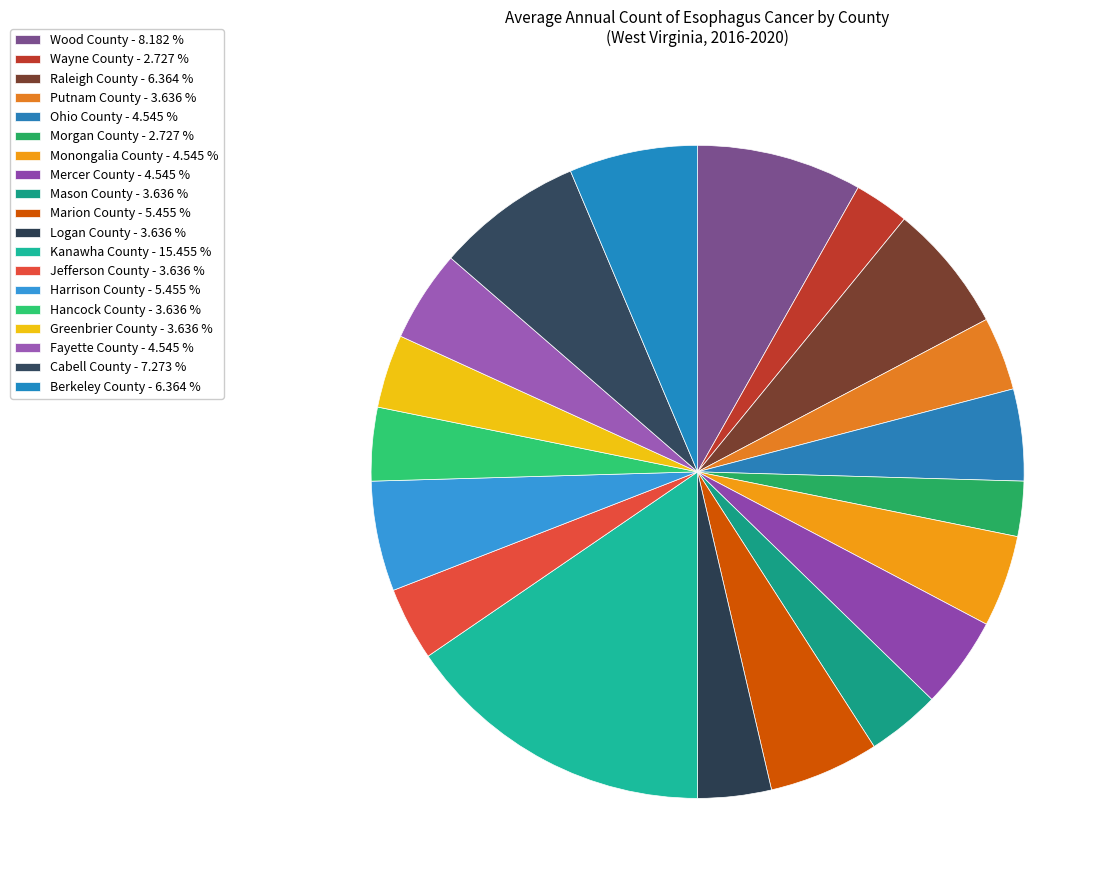

To the nearest percent, what percentage of the pie is Putnam County?

4%